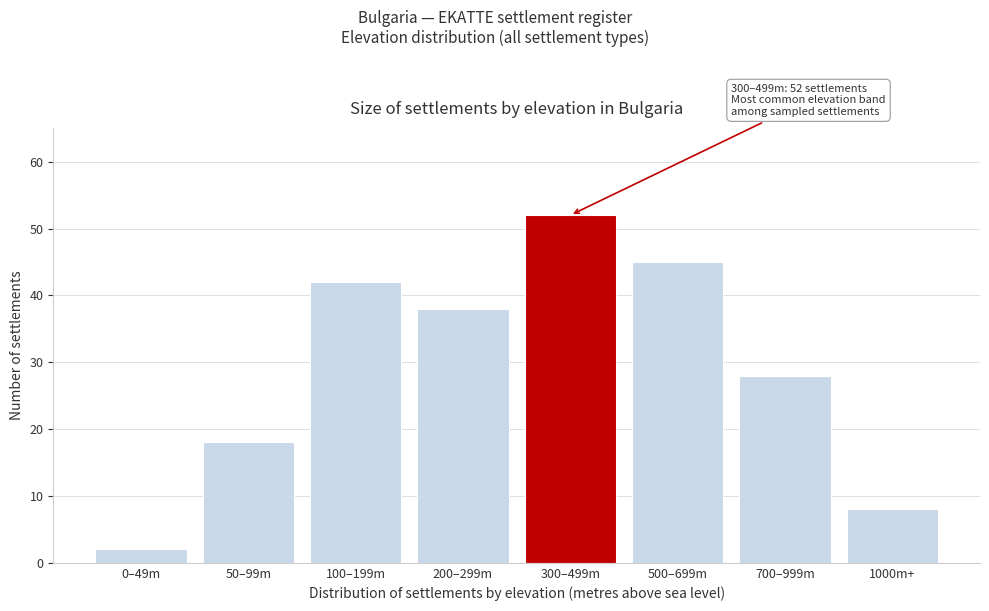

Reading right to left, transcribe all the data shown in this chart.

8	28	45	52	38	42	18	2